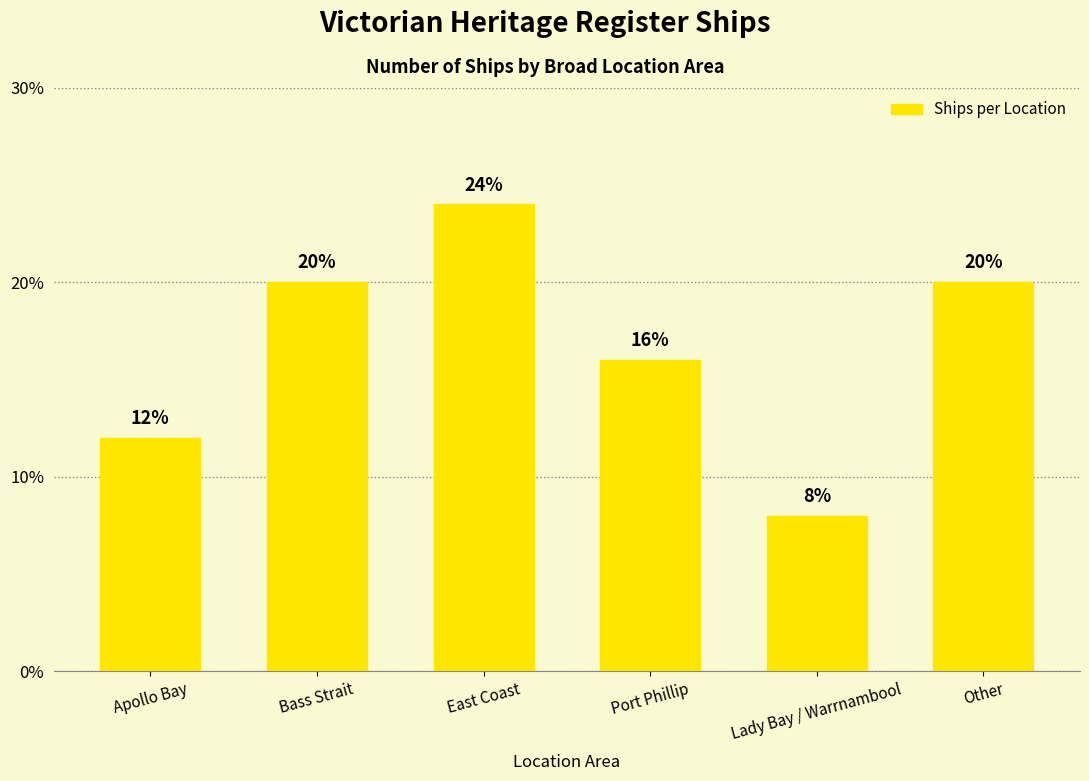

What is the label of the 5th bar from the left?

Lady Bay / Warrnambool